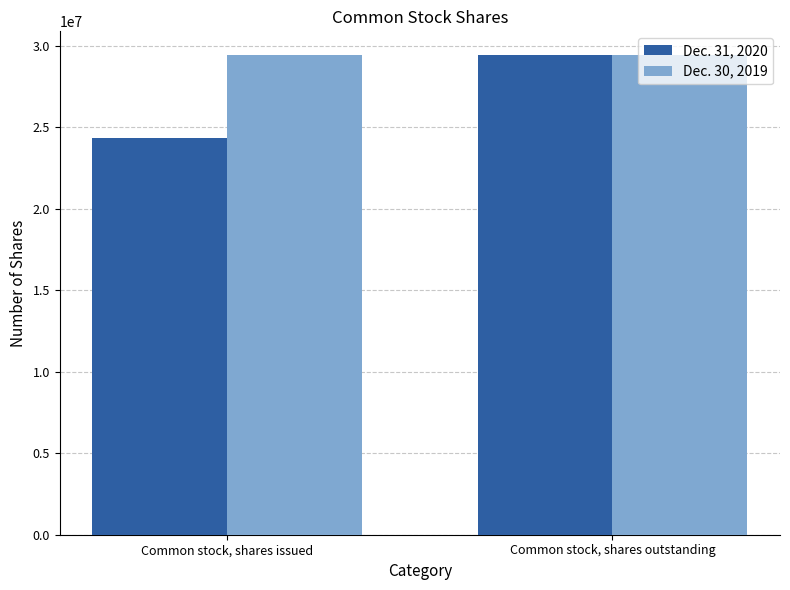

Are the bars horizontal?

No